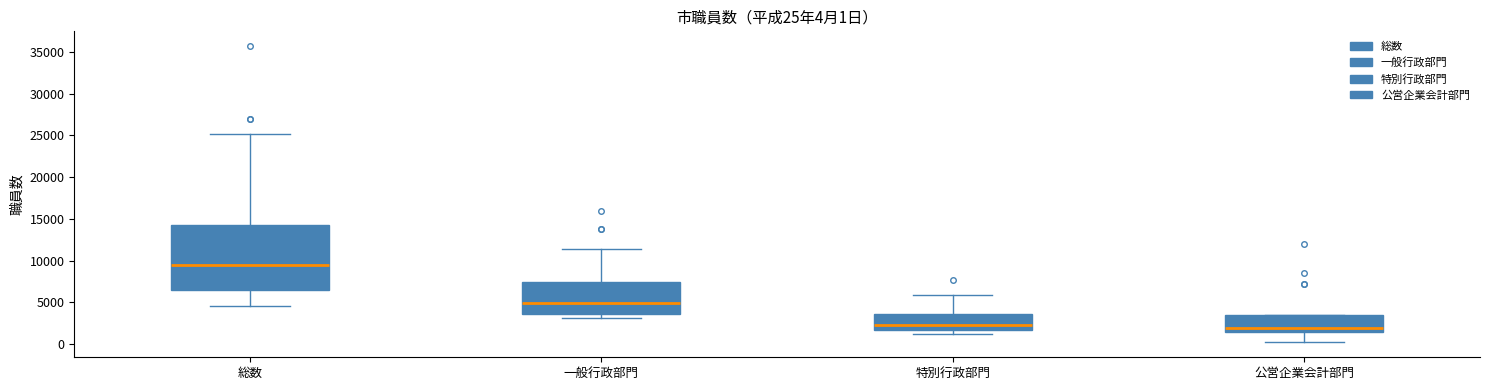

Which box is the tallest, from its lower edge to its upper edge?

総数